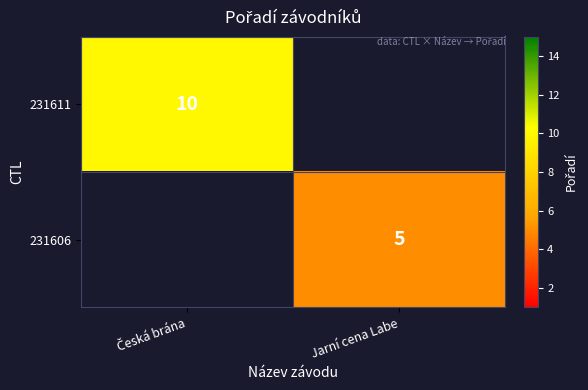

How many categories are shown in the chart?

2